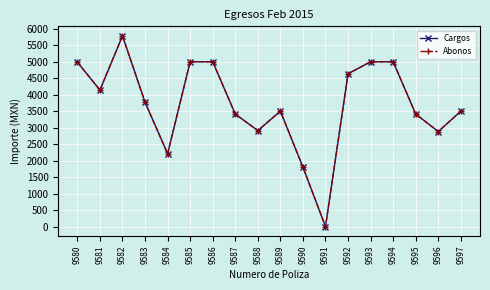

Which has a higher value, 9584 or 9581?

9581